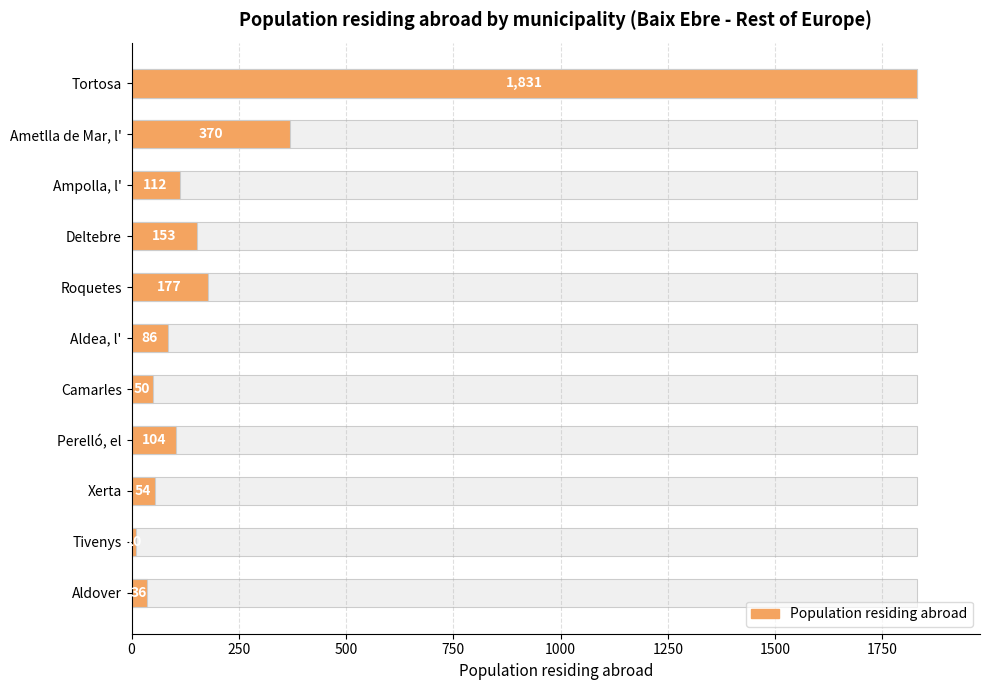

What is the difference between the maximum and minimum values?

1821